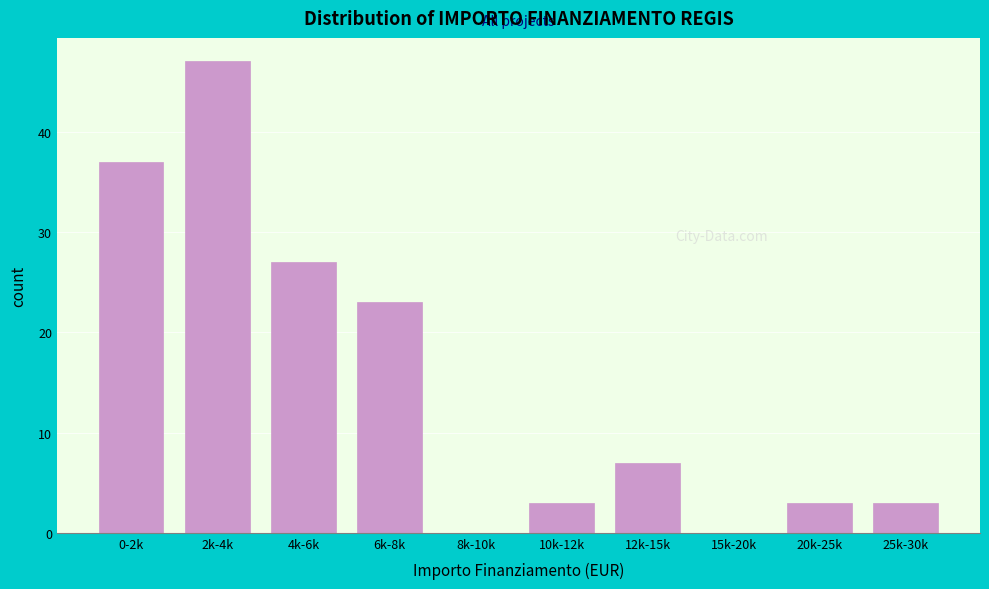

Reading right to left, transcribe all the data shown in this chart.

25k-30k=3	20k-25k=3	15k-20k=0	12k-15k=7	10k-12k=3	8k-10k=0	6k-8k=23	4k-6k=27	2k-4k=47	0-2k=37